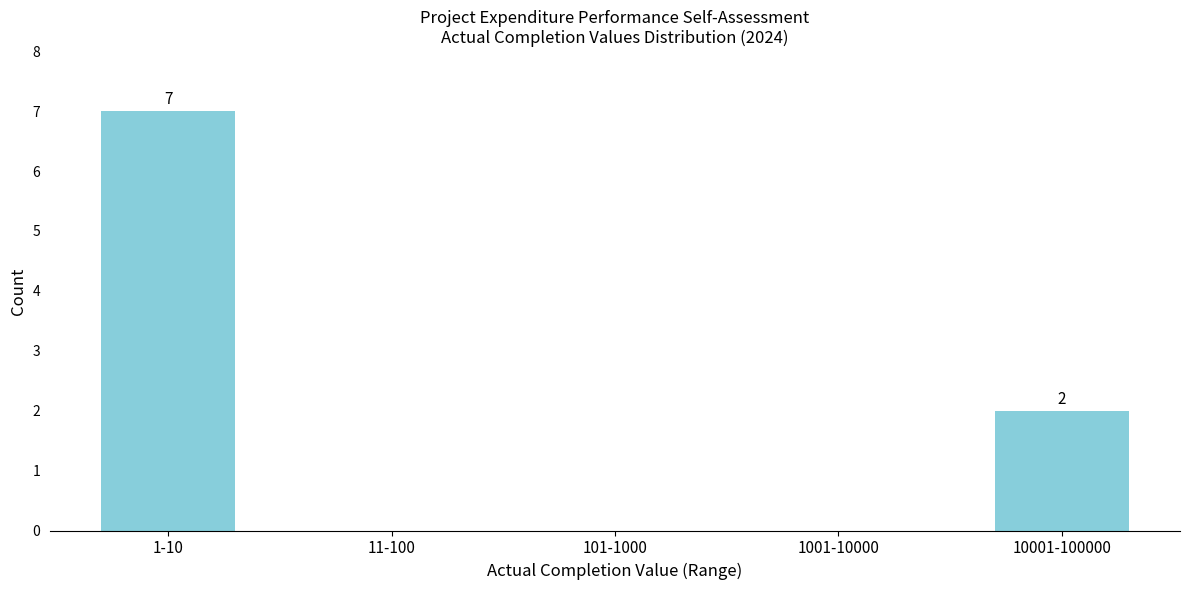

Reading left to right, what are all the values shown in this chart?

1-10=7	11-100=0	101-1000=0	1001-10000=0	10001-100000=2